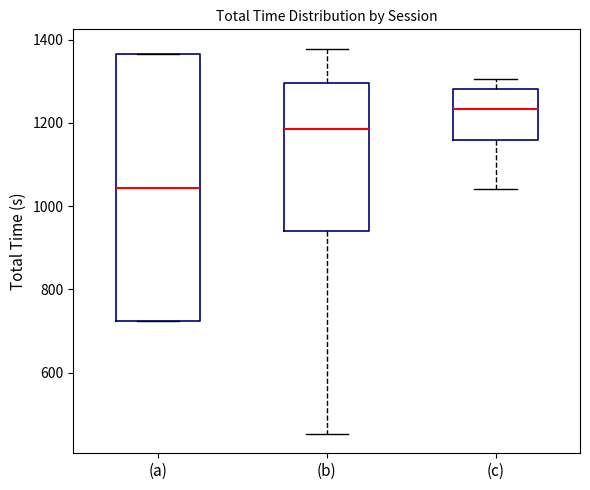

Which box is the tallest, from its lower edge to its upper edge?

(a)